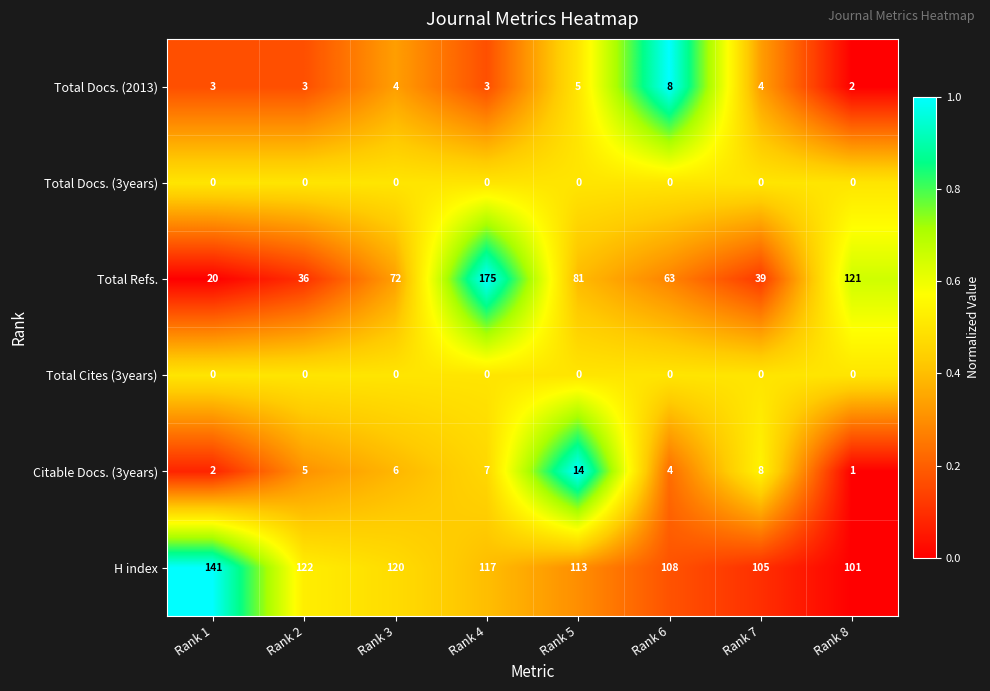

Between Rank 2 and Rank 6, which series saw the biggest shift?

Total Refs.